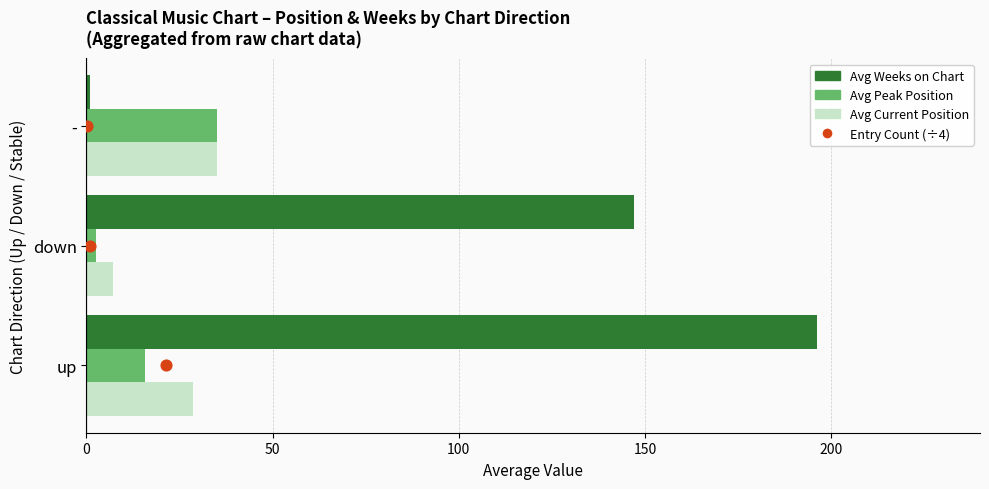

Which series contains the highest Y value?

Avg Weeks on Chart